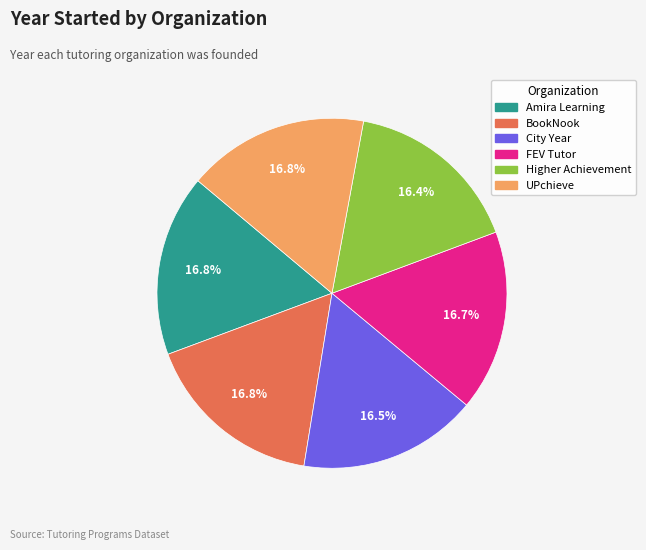

Is the sum of City Year and FEV Tutor greater than half?

No